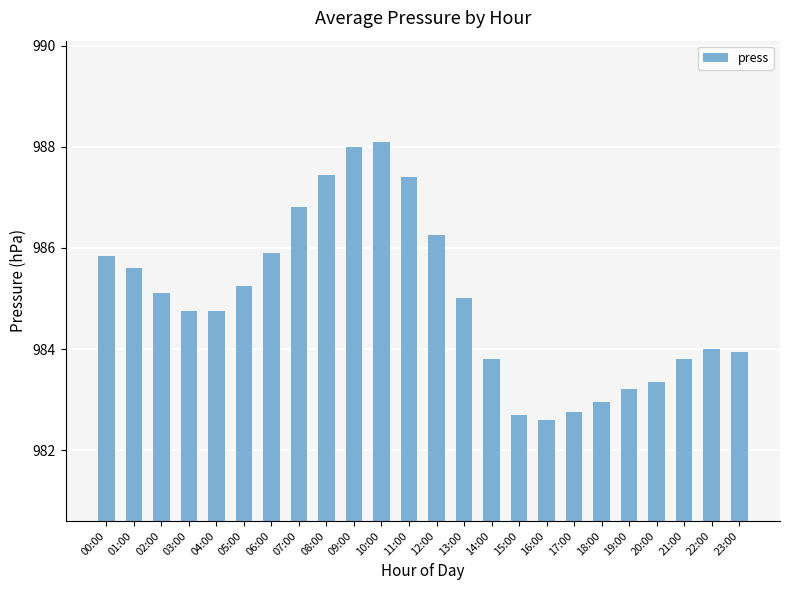

How many bars are there in total?

24